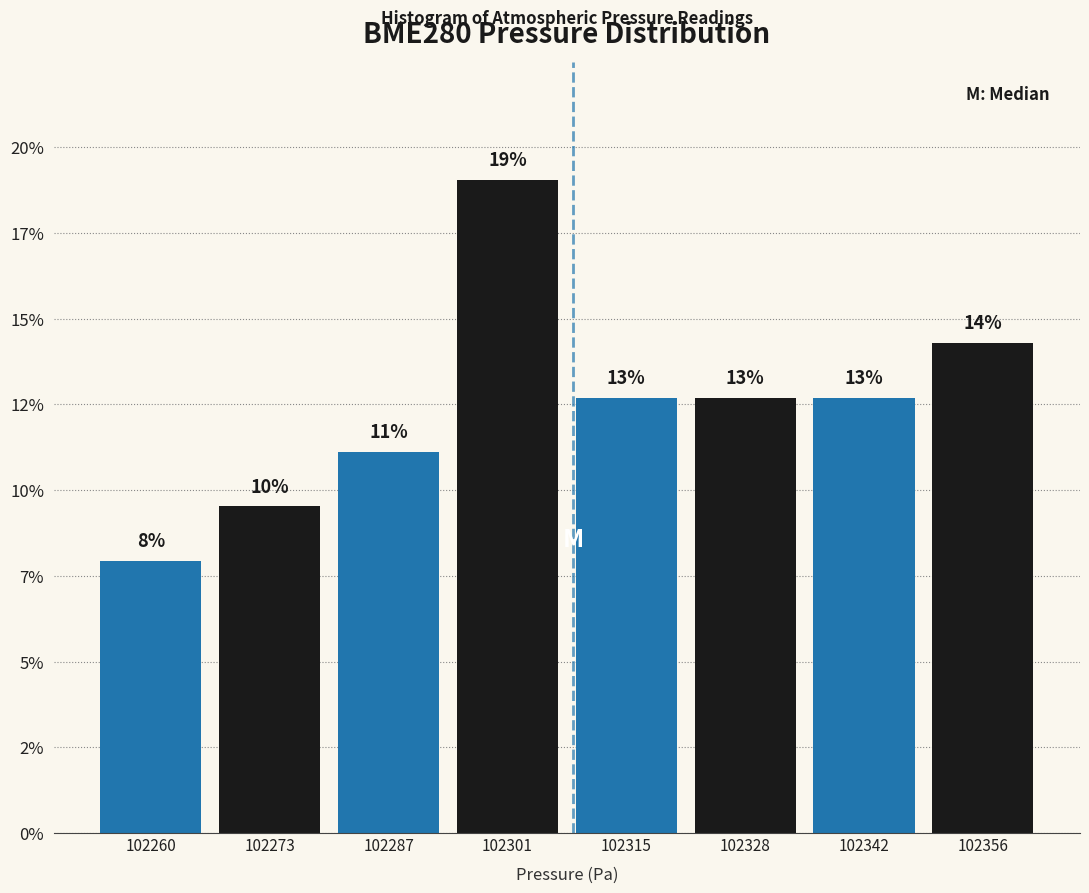

Does the chart contain any negative values?

No